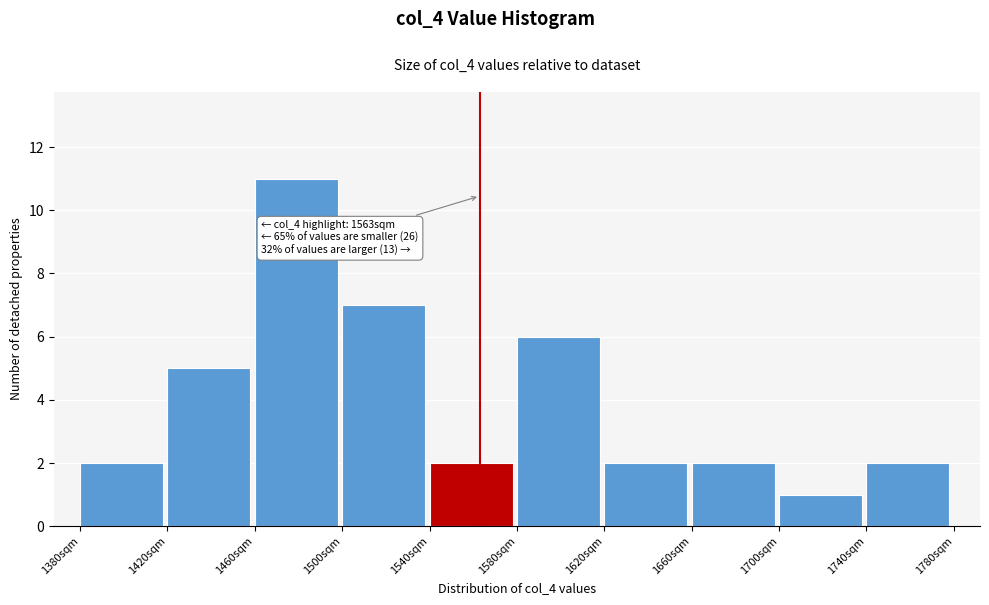

Over which range of the x-axis is the bar tallest?

1460 to 1500